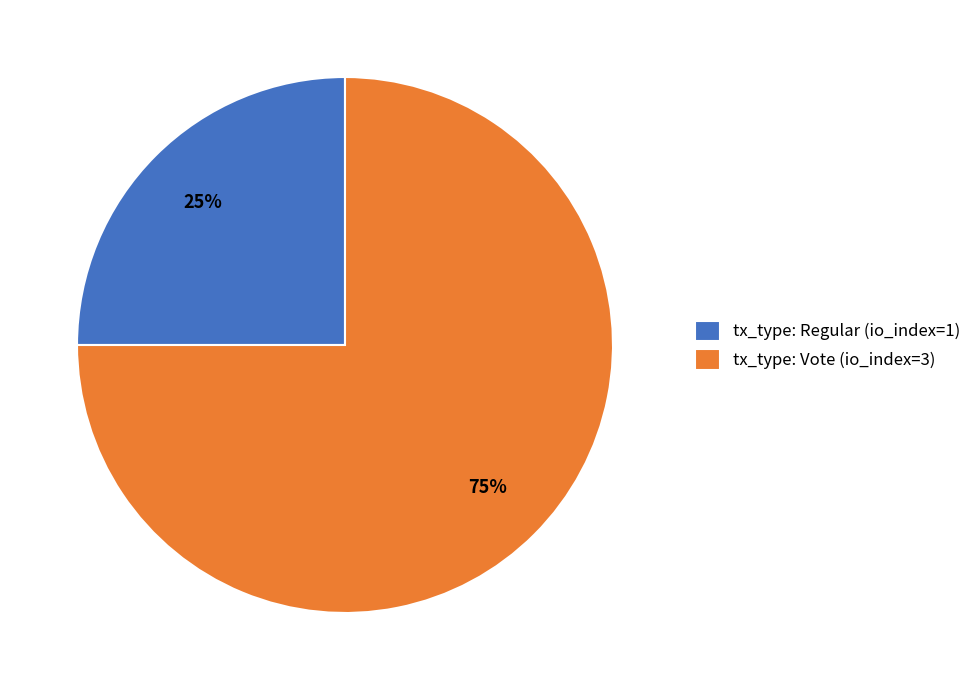

Which slice is the largest?

tx_type: Vote (io_index=3)